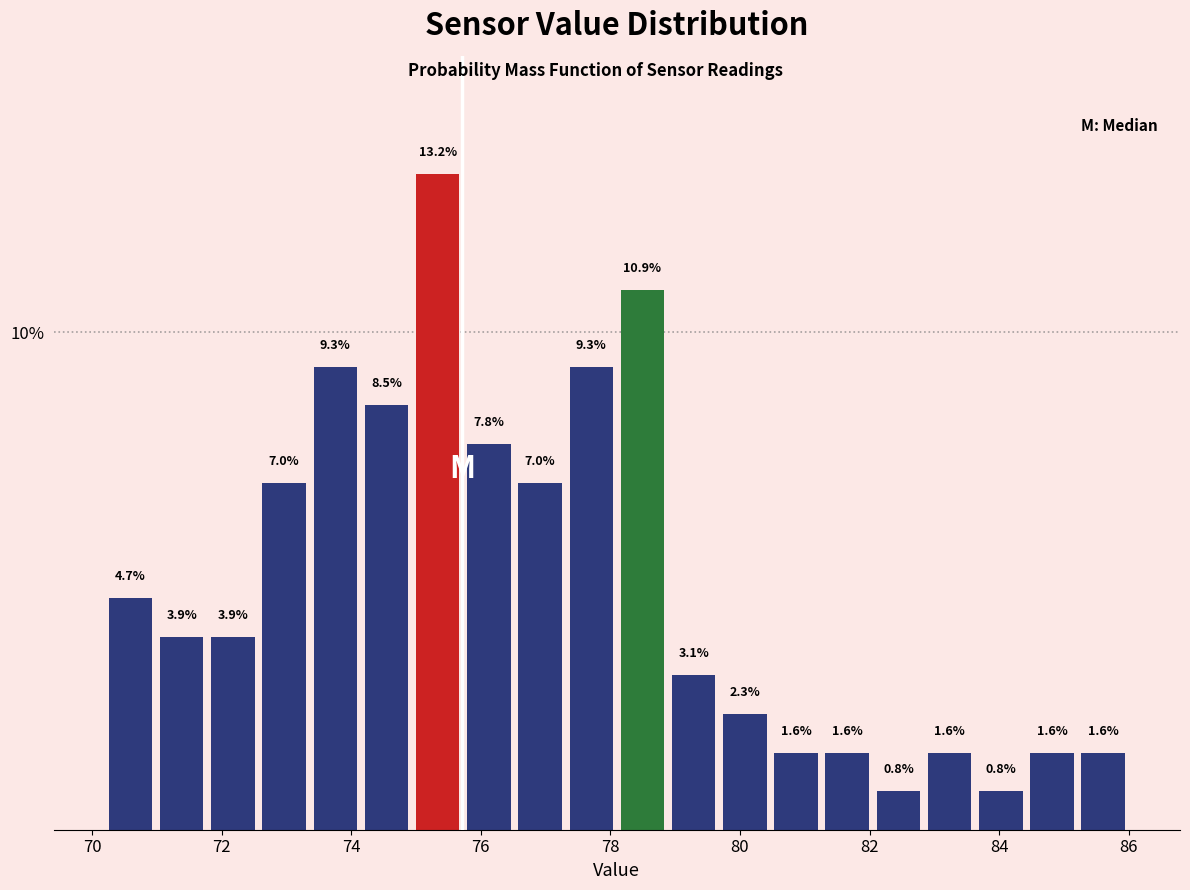

Around what value on the x-axis is the tallest bar? Give the approximate position of its centre, as read against the axis.

75.4